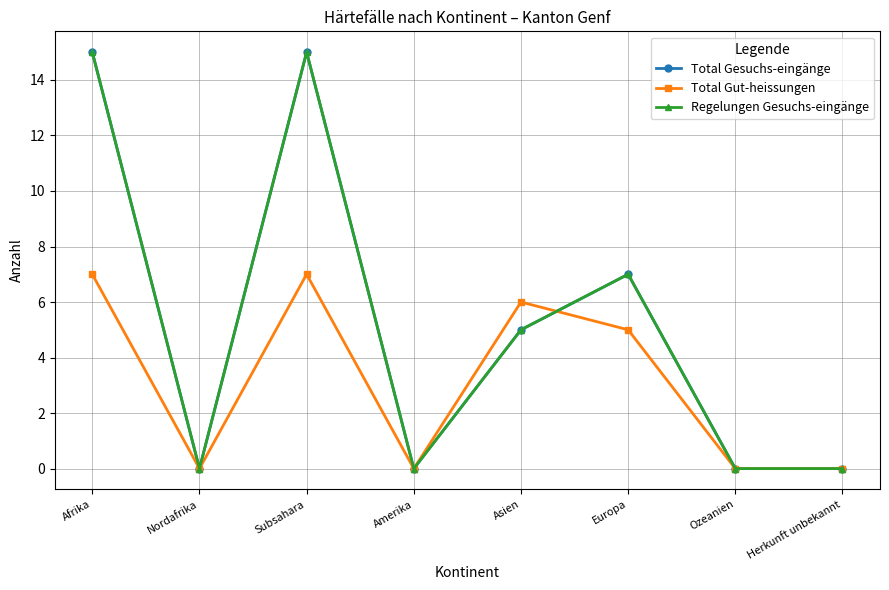

What is the spread (max minus min) of values at Afrika?

8